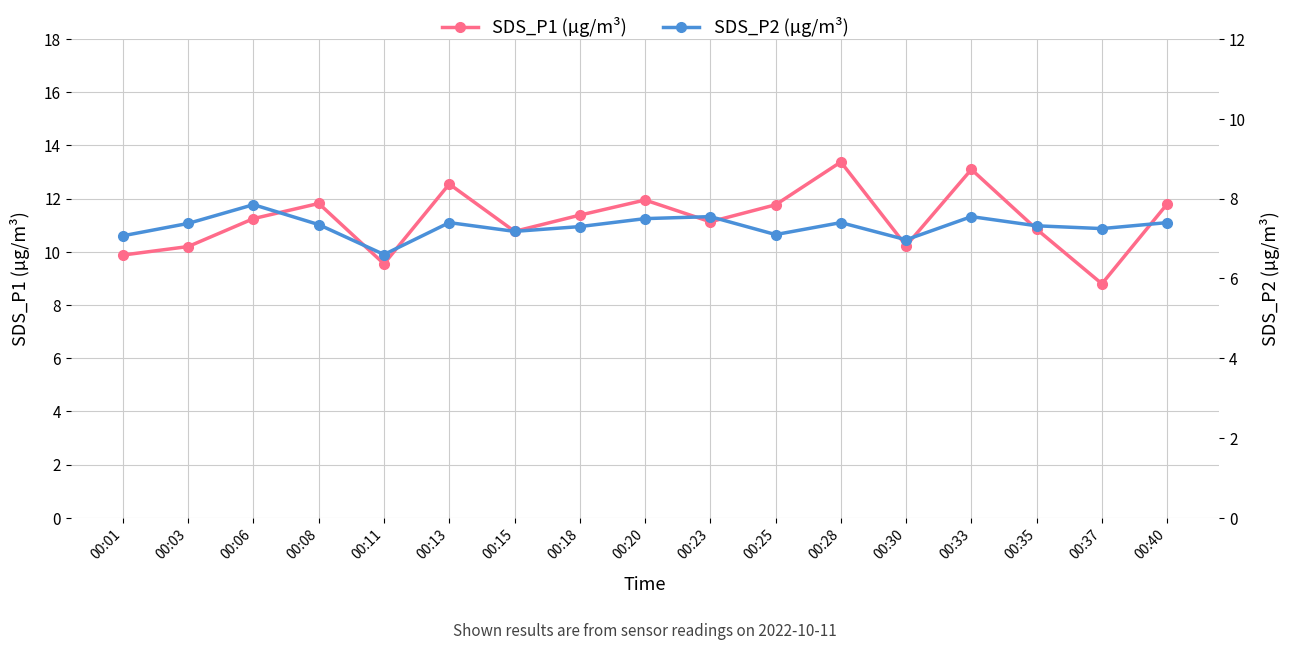

Rank the series by their average value, from lowest to highest.

SDS_P2, SDS_P1